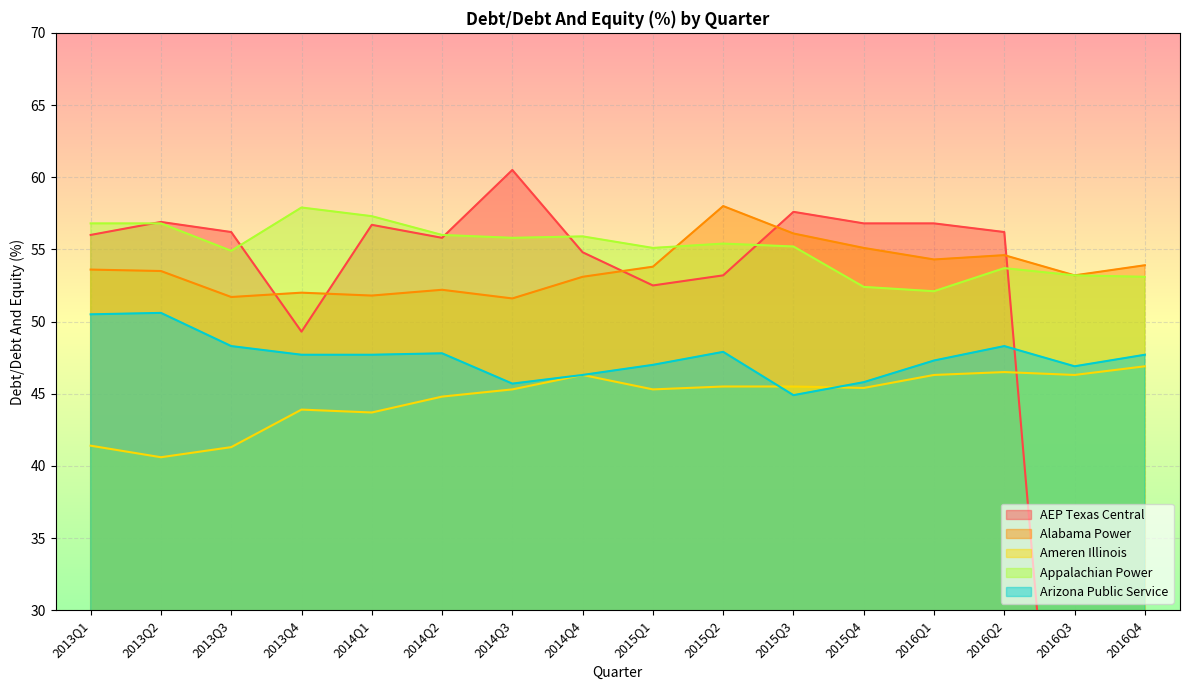

At which category does the chart reach its peak across all series?

2014Q3